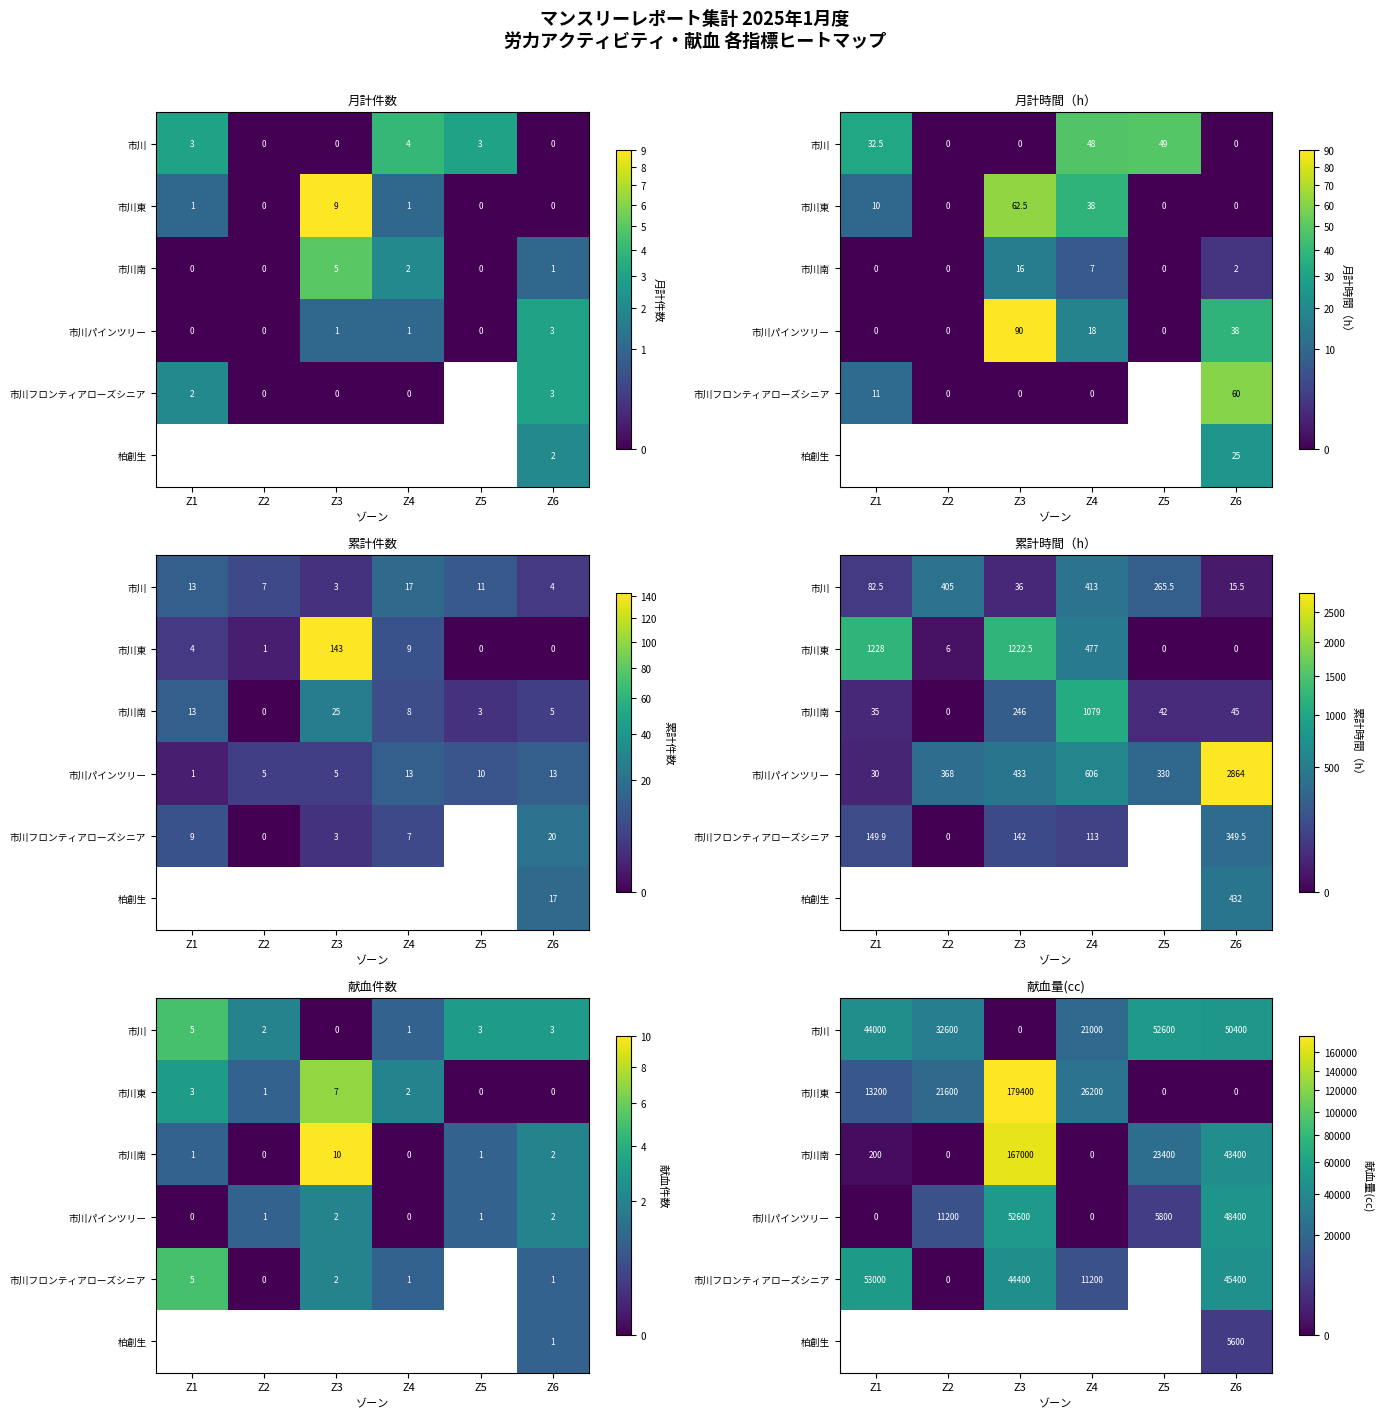

What value does the 市川東 series have at Z3?

179400.0